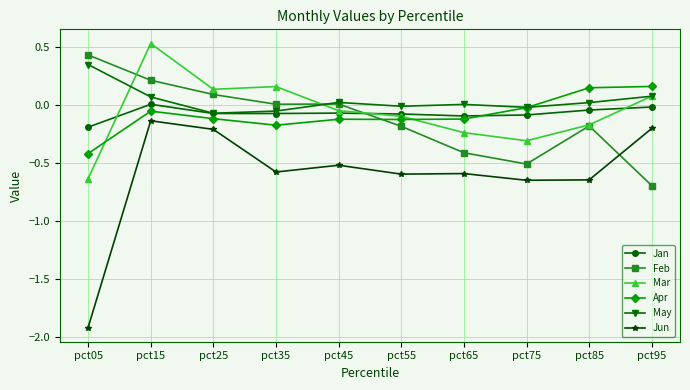

What is the difference between the highest and lowest values at pct85?

0.8